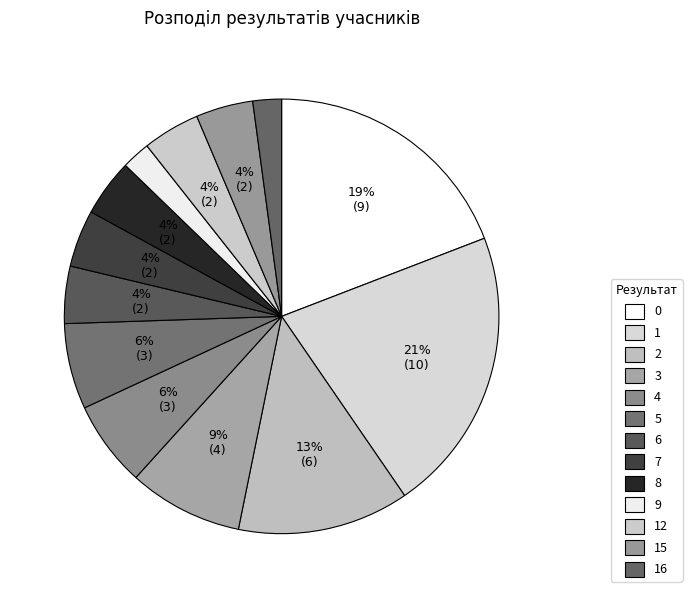

How many slices are in this pie chart?

13